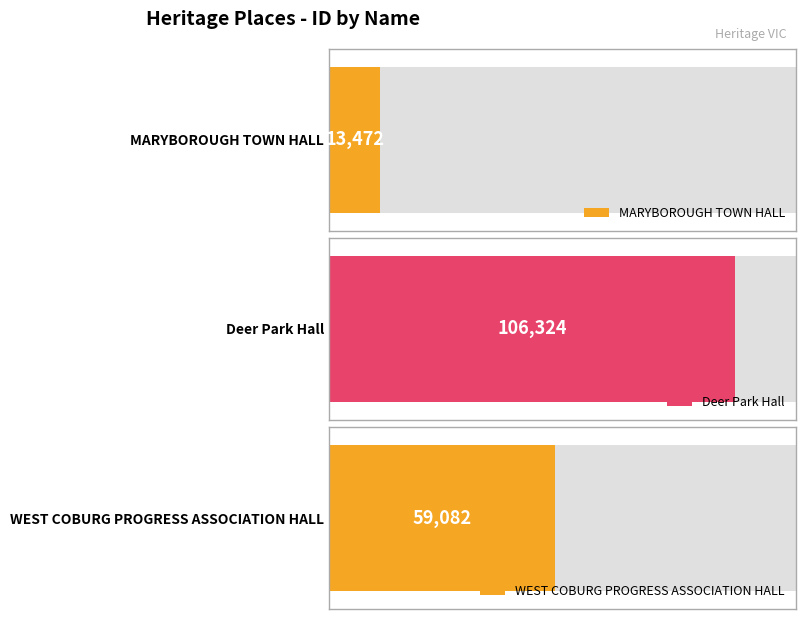

The value at MARYBOROUGH TOWN HALL is 23595. True or false?

False